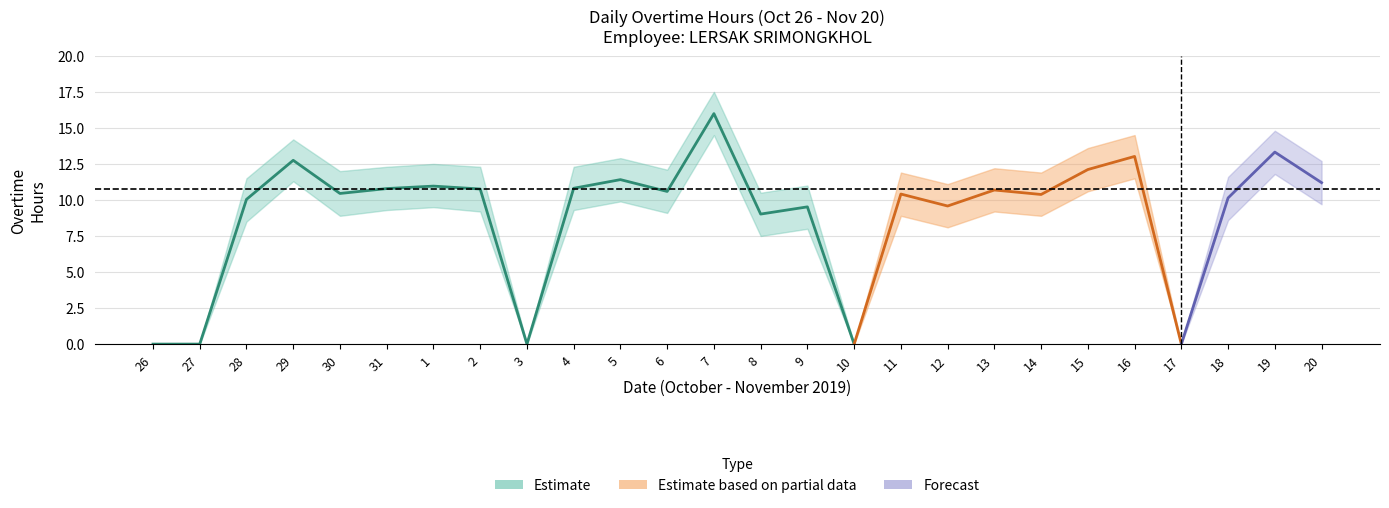

At which label does Lower Band first exceed 9?

29